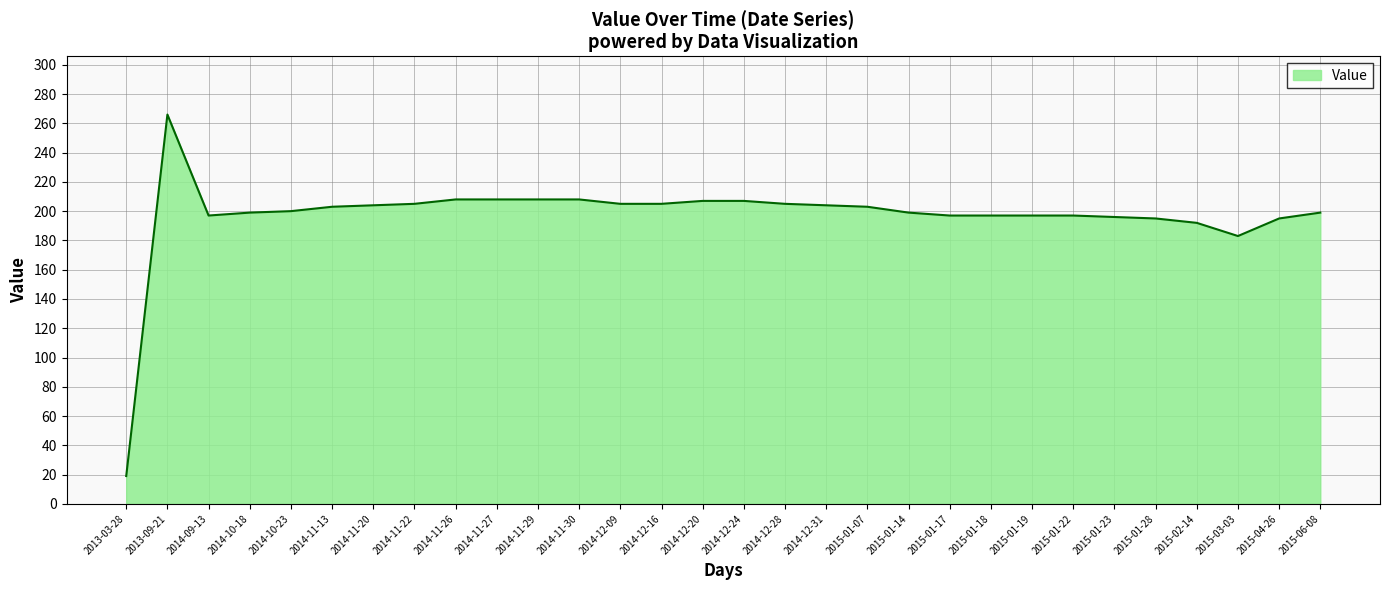

Which category has the lowest value across all series?

2013-03-28